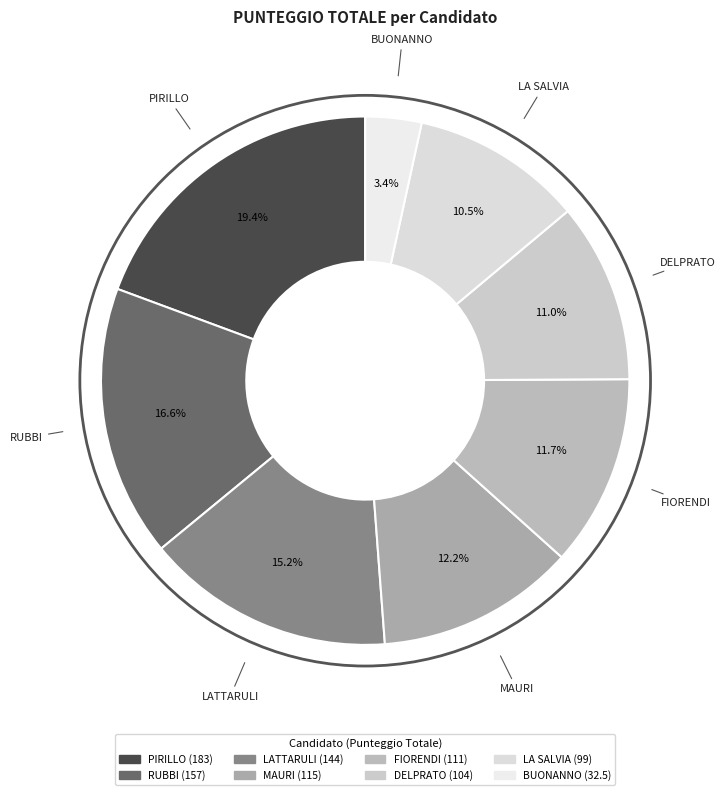

Is FIORENDI the majority of the pie?

No